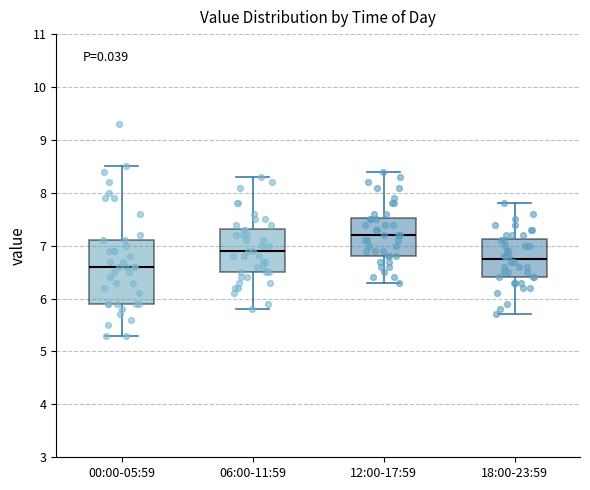

Where does the median line of the box for 18:00-23:59 sit on the y-axis? The values are not printed on the chart, so give them approximately, as read against the axis.

6.8